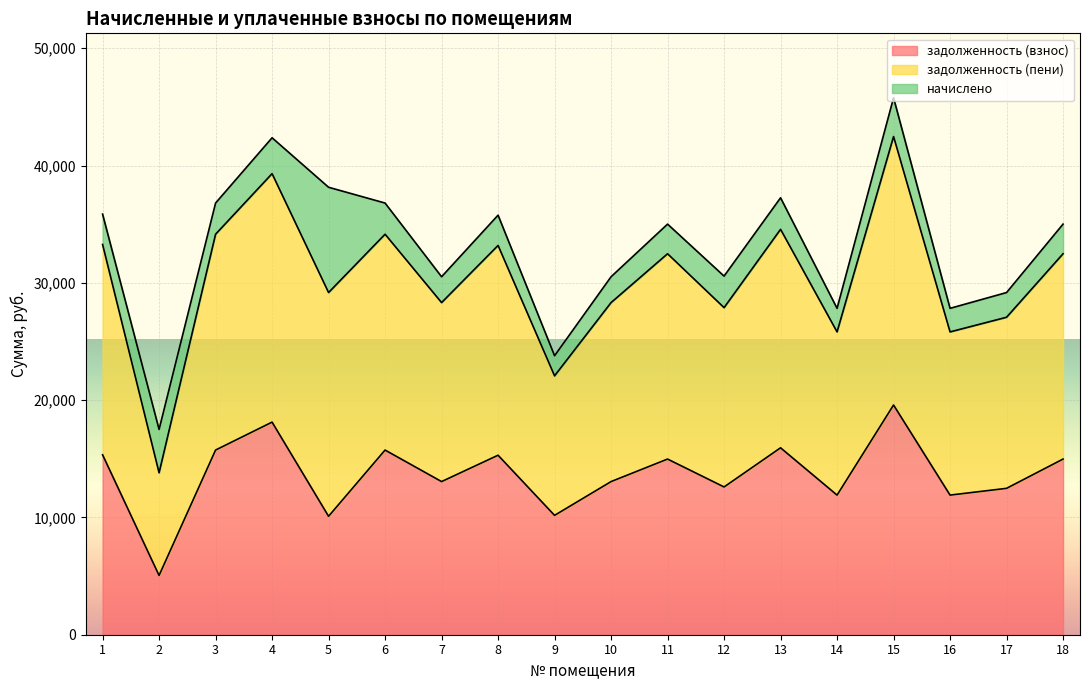

List the labels in order of задолженность (пени) value, largest first.

15, 4, 5, 13, 3, 6, 1, 8, 11, 18, 12, 7, 10, 17, 14, 16, 9, 2